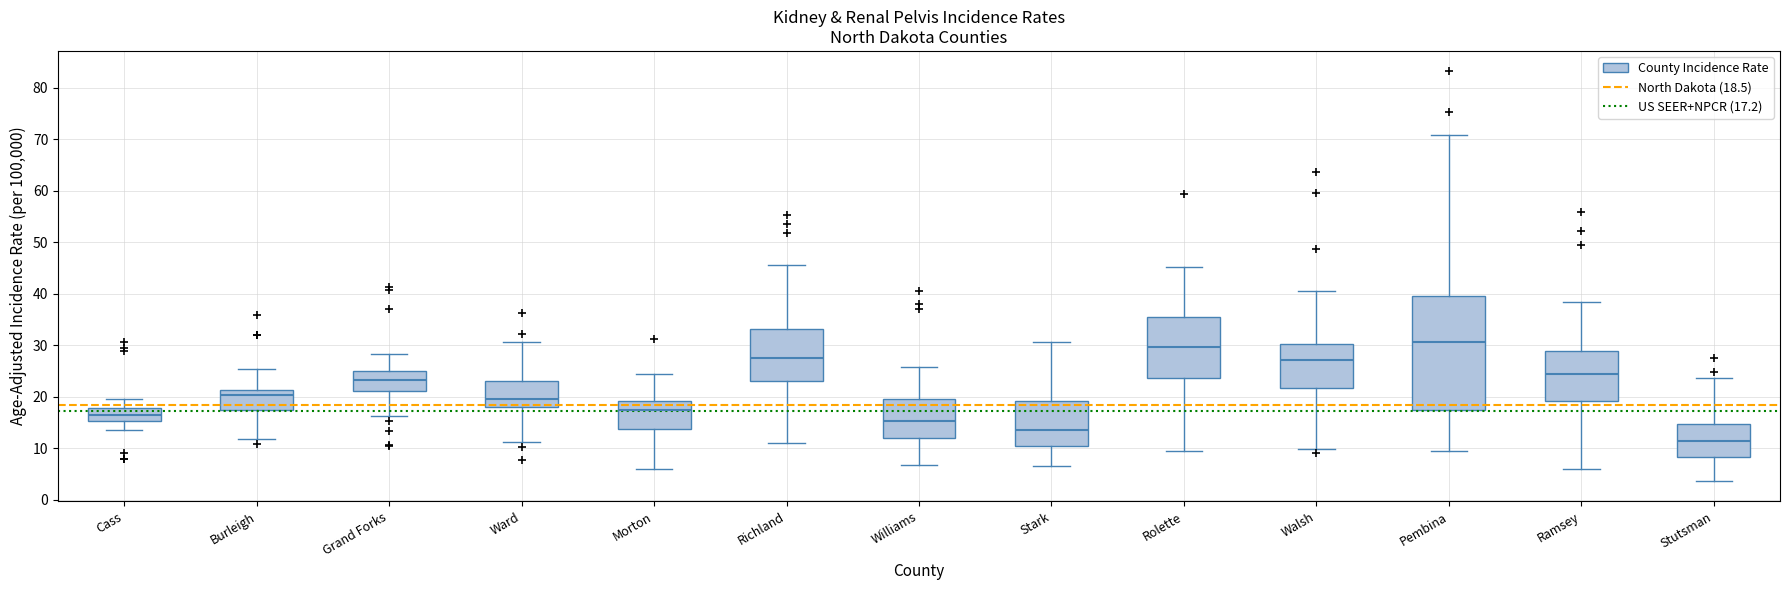

Comparing the boxes themselves (not the whiskers), which one is the tallest?

Pembina